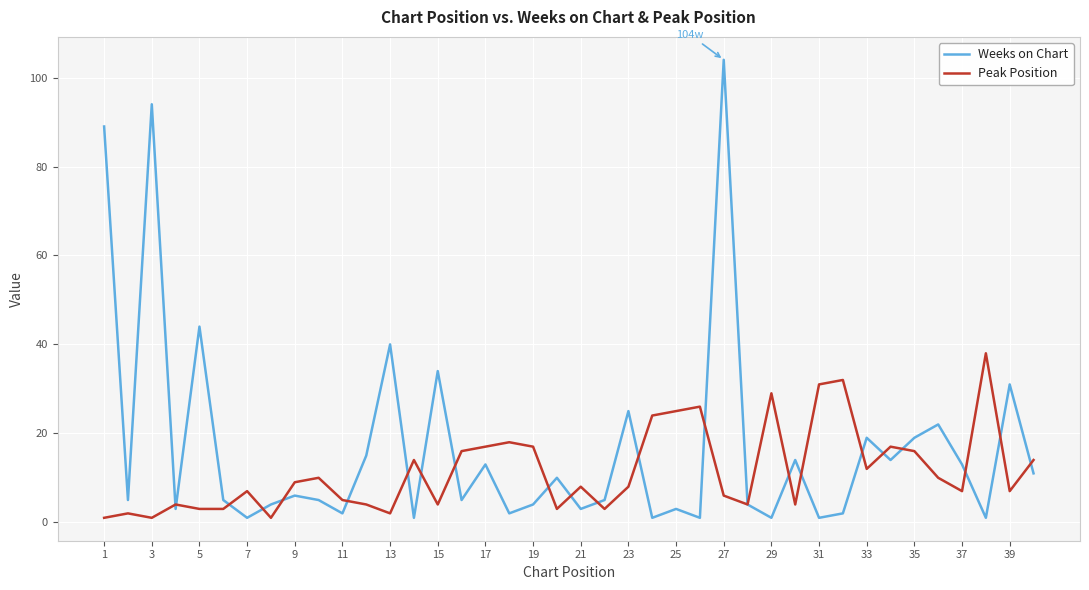

At how many categories does at least one series exceed 75?

3